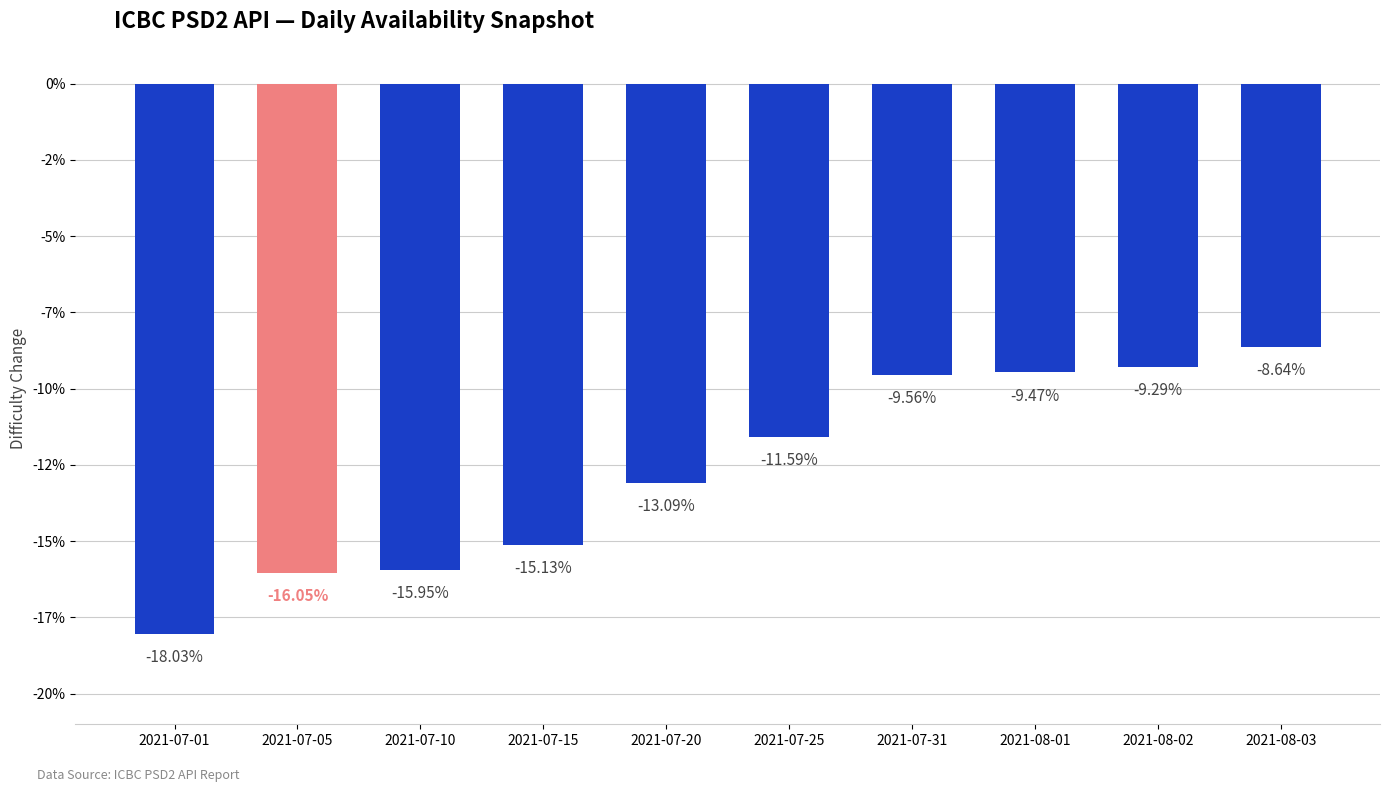

Are the bars horizontal?

No